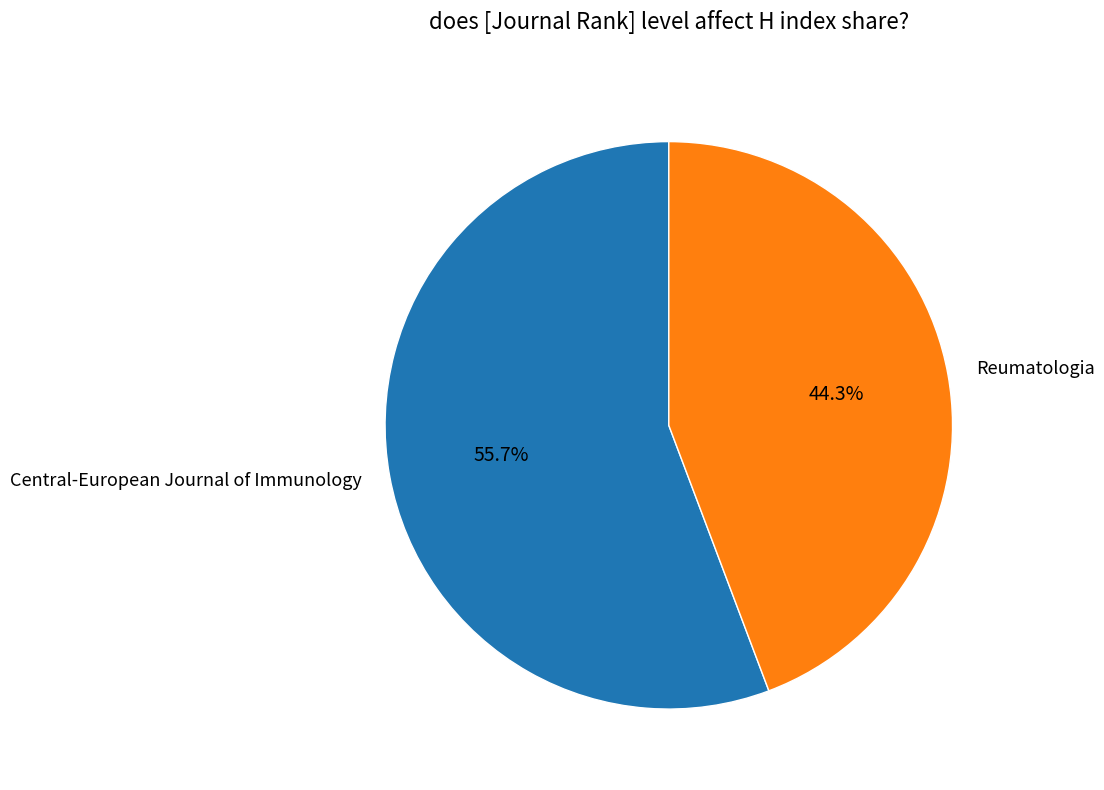

Count the number of slices in the pie.

2